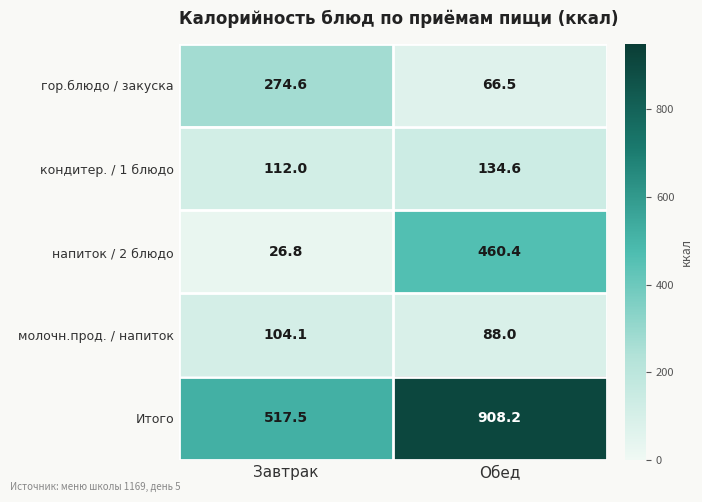

What is the difference between the highest and lowest values at Завтрак?

490.7